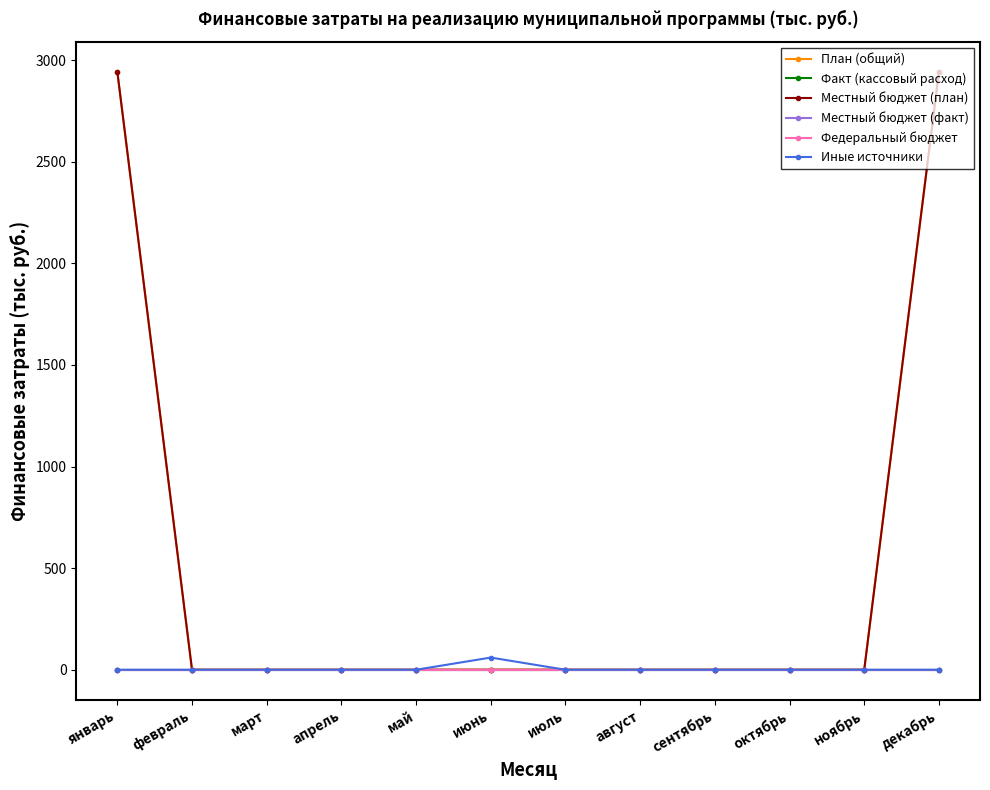

What is the label of the 2nd point from the left?

февраль